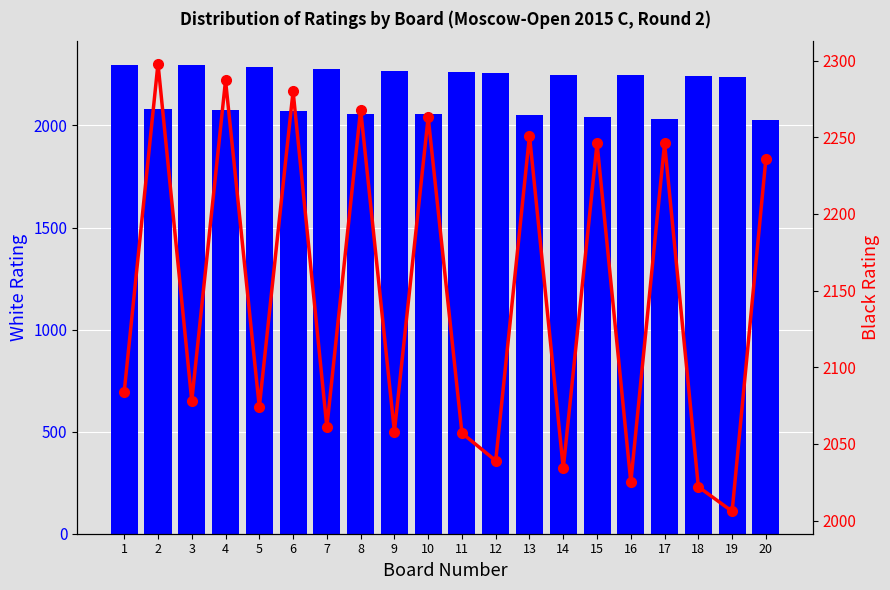

At which label is White Rating closest to 2163?

19